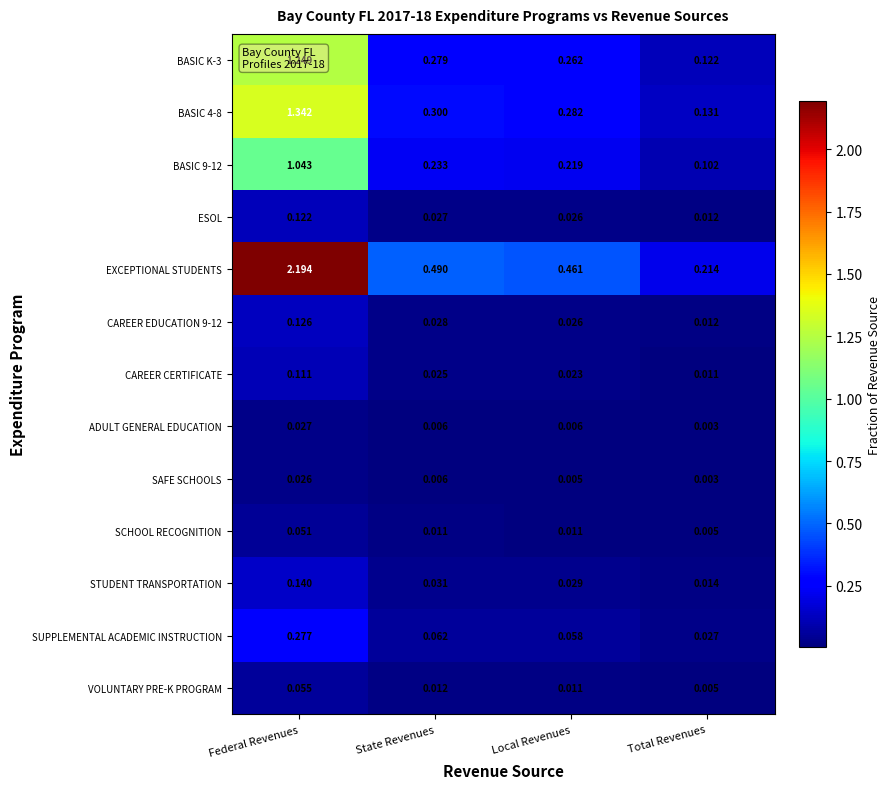

Which category has the highest value across all series?

Federal Revenues